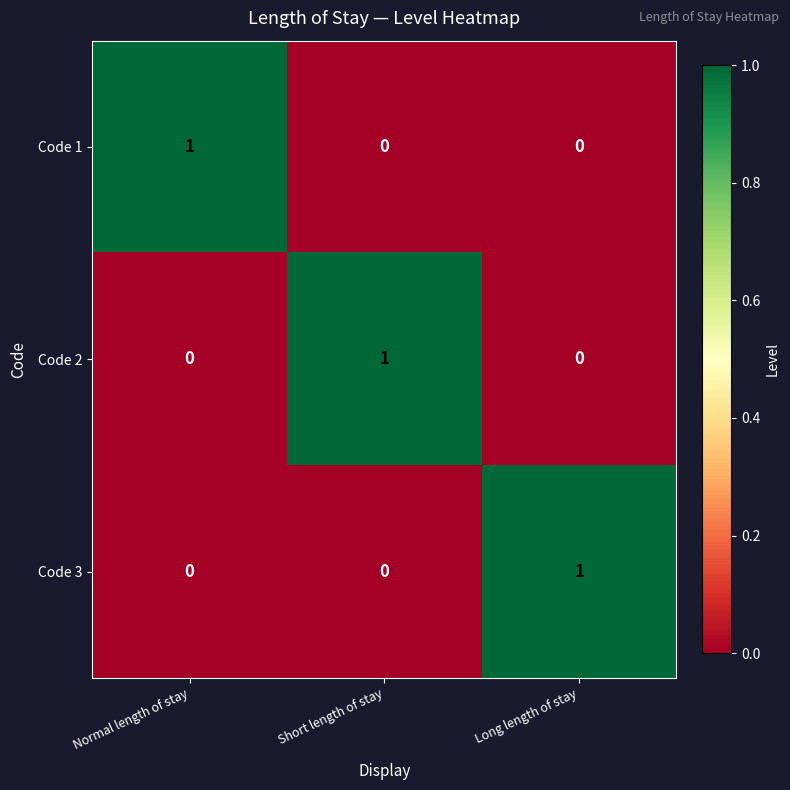

How many series are shown in this chart?

3